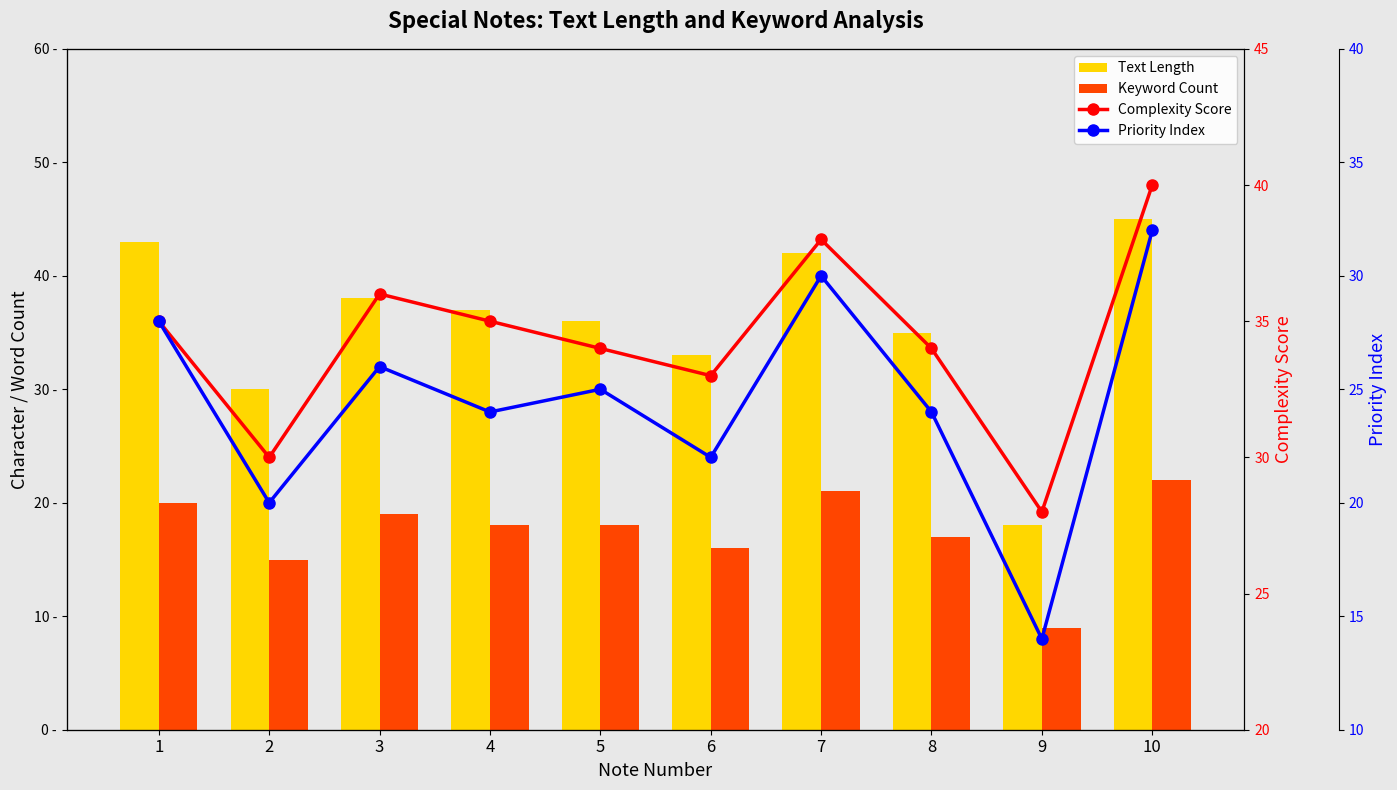

Are the bars horizontal?

No